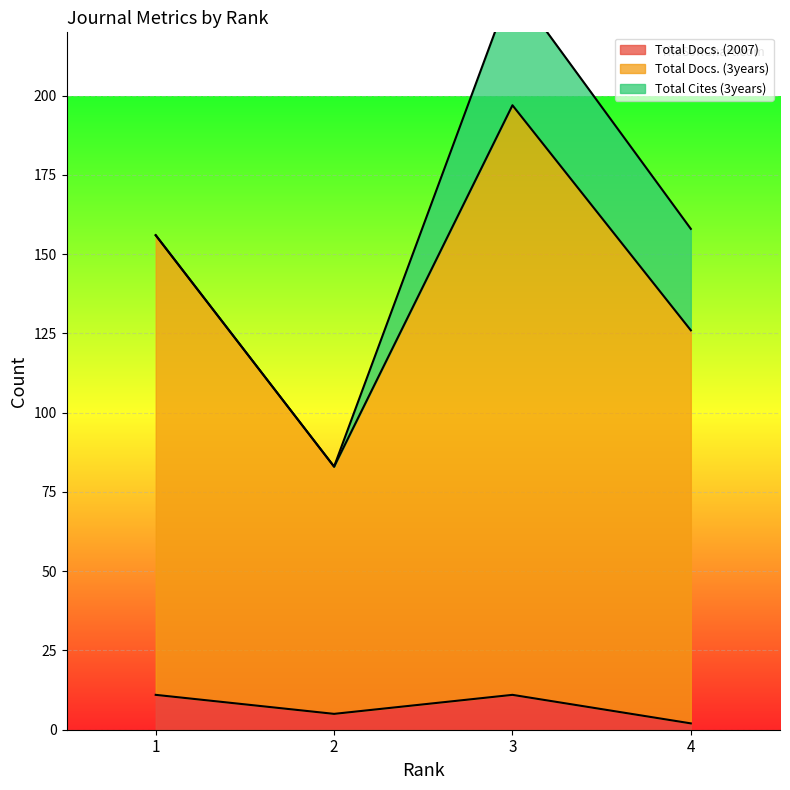

At which category does the chart reach its minimum across all series?

4